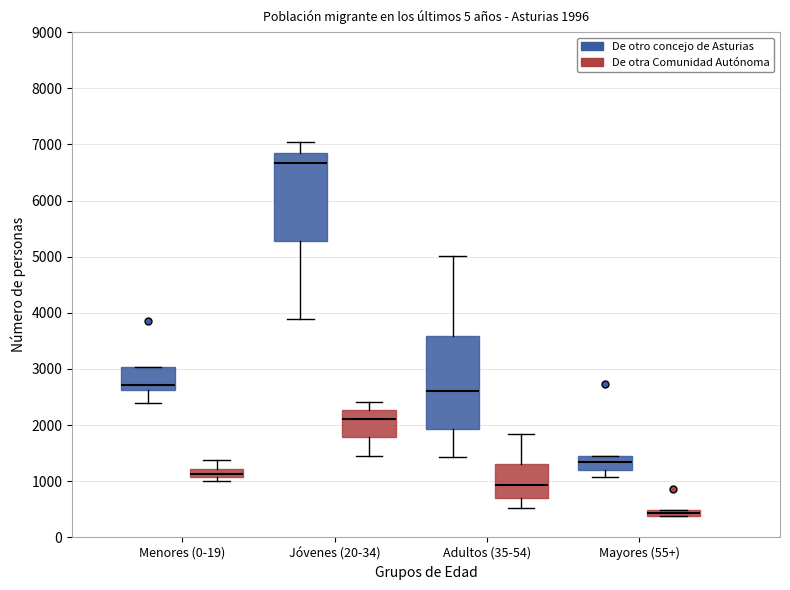

Which box's median line is the lowest?

Mayores (55+) (De otra Comunidad Autónoma)